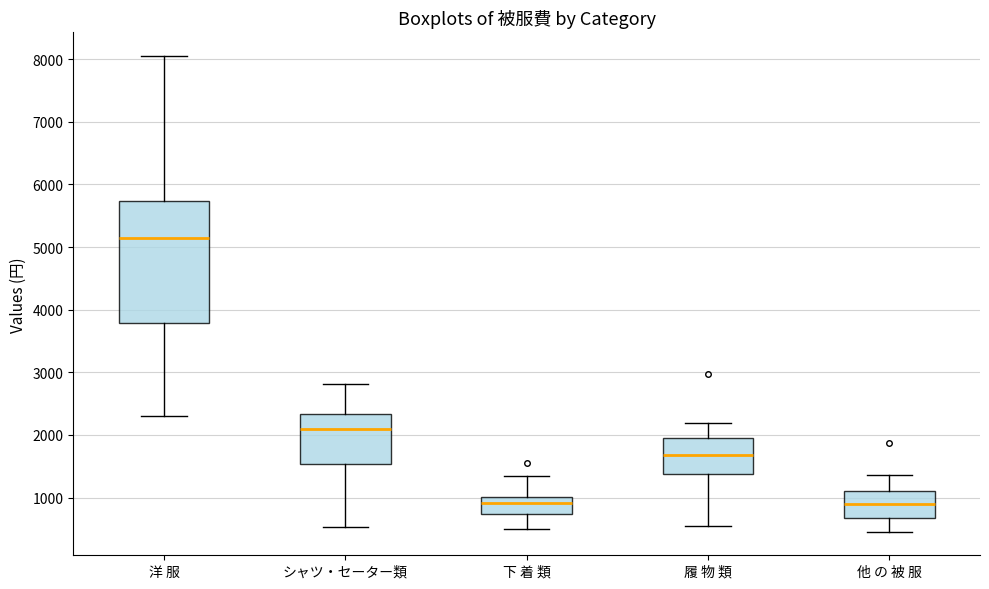

Reading left to right, read every box against the y-axis: the position of its median line, the range the box covers, and the ends of its whiskers. The values are not printed on the chart, so give them approximately, as read against the axis.

洋 服: median 5100, box 3800 to 5700, whiskers 2300 to 8100
シャツ・セーター類: median 2100, box 1500 to 2300, whiskers 500 to 2800
下 着 類: median 900, box 700 to 1000, whiskers 500 to 1300
履 物 類: median 1700, box 1400 to 2000, whiskers 500 to 2200
他 の 被 服: median 900, box 700 to 1100, whiskers 500 to 1400